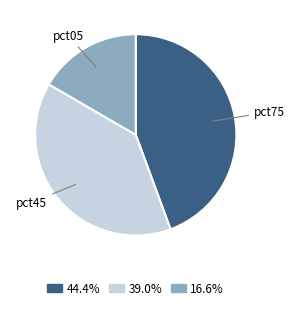

Is there any slice that represents more than half of the pie?

No